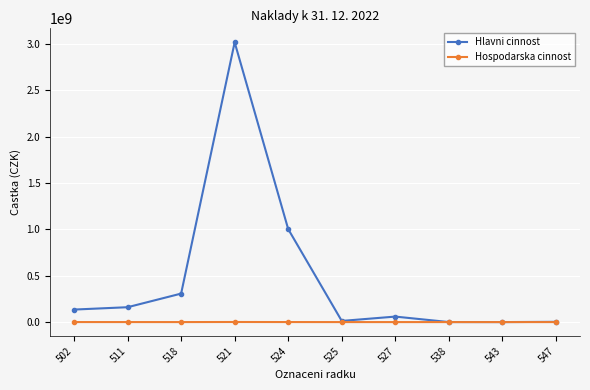

Is it true that Hlavni cinnost equals 59261628.9 at 527?

True